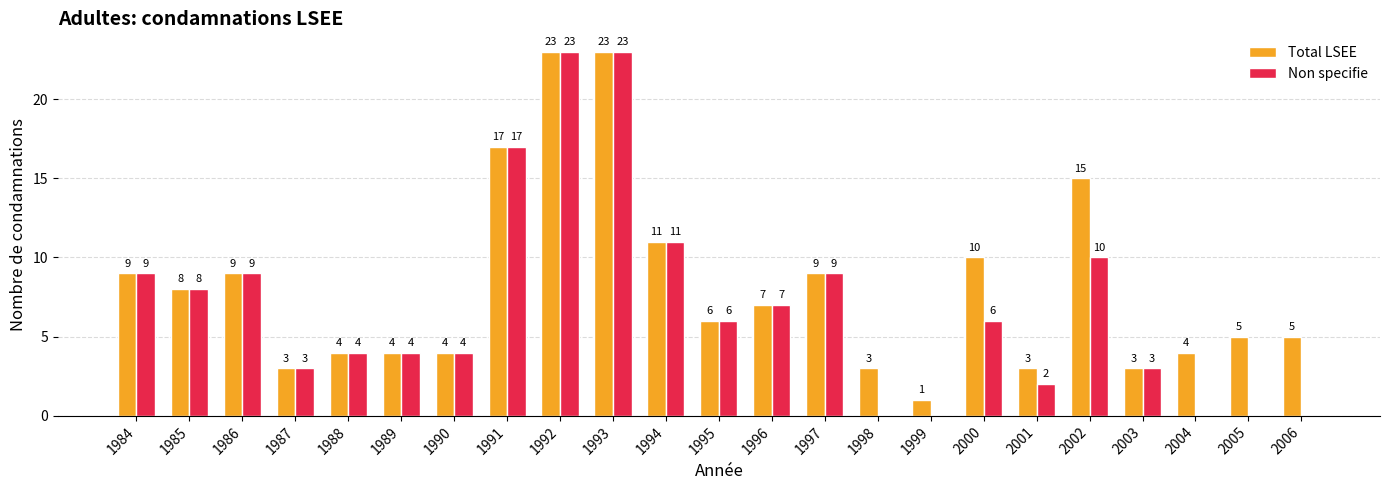

Is it true that Non specifie equals 2 at 2001?

True